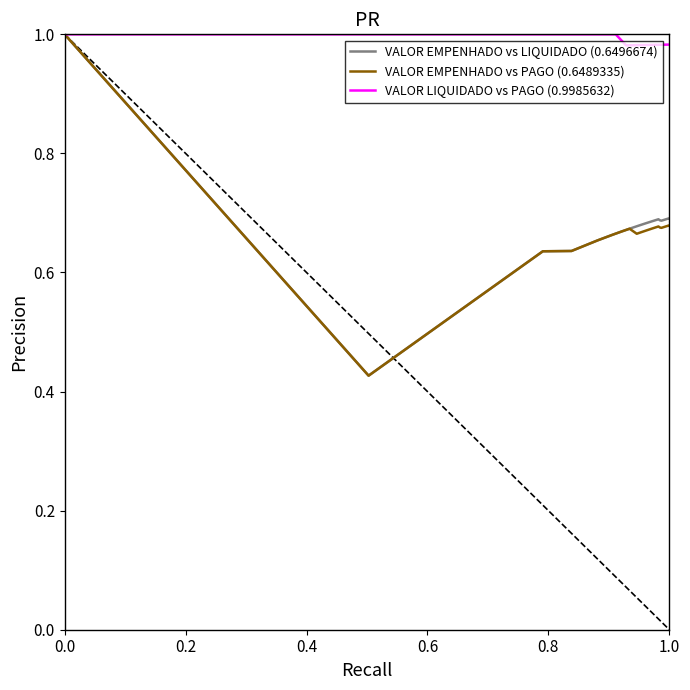

What is the highest value of the VALOR EMPENHADO vs LIQUIDADO (0.6496674) series?

1.0